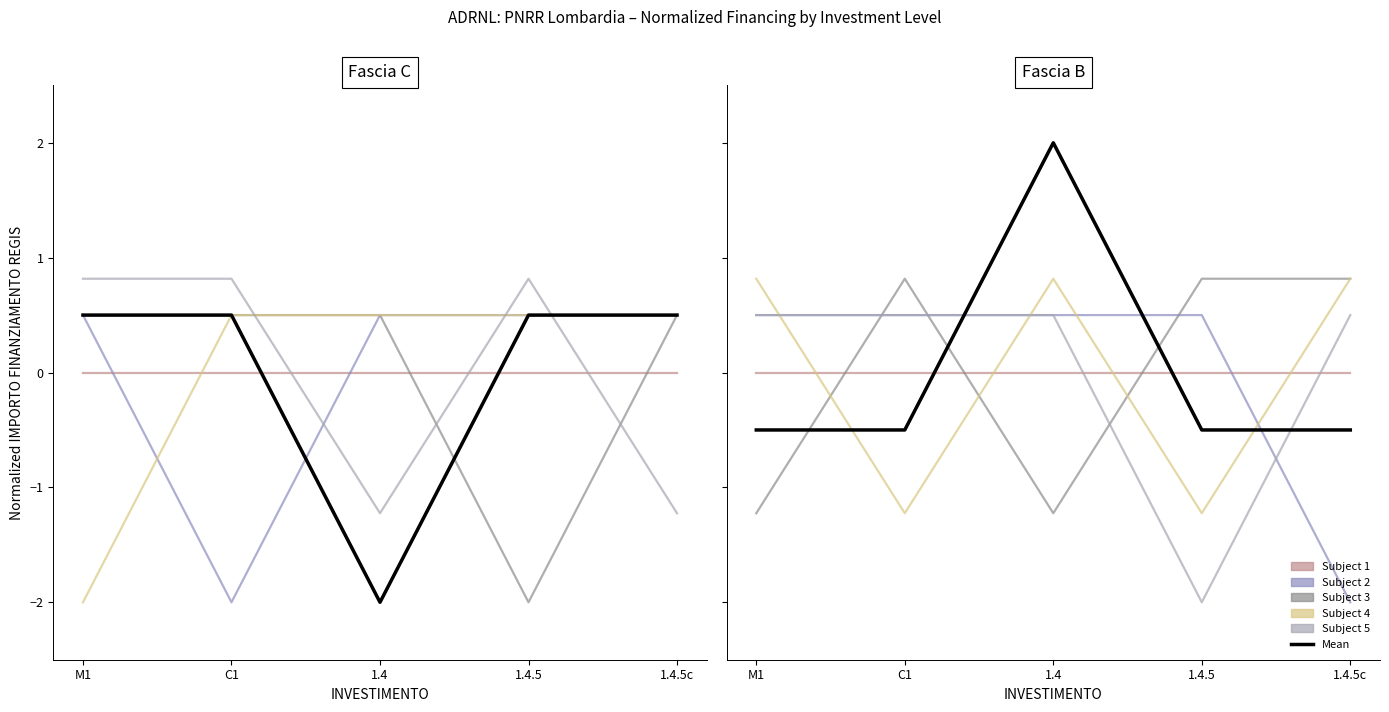

Which has a higher value, C1 or M1?

C1